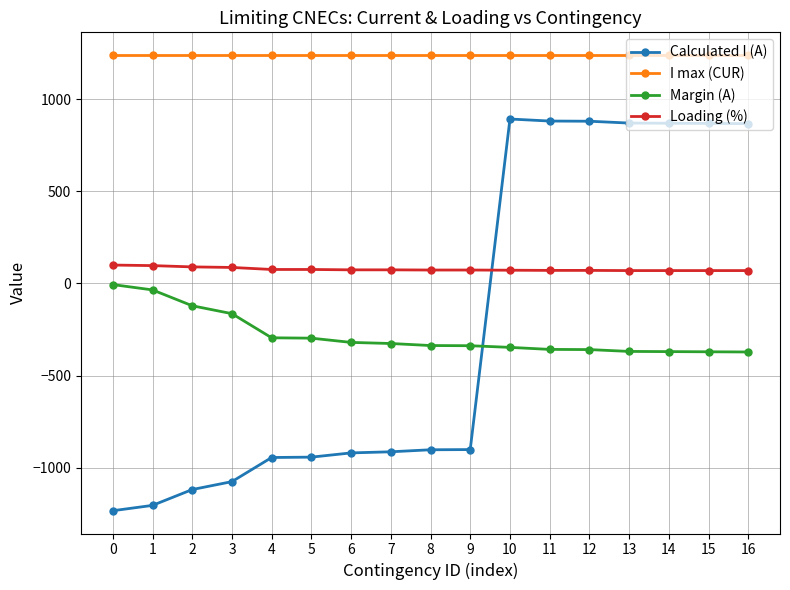

What is the lowest value of the Margin (A) series?

-372